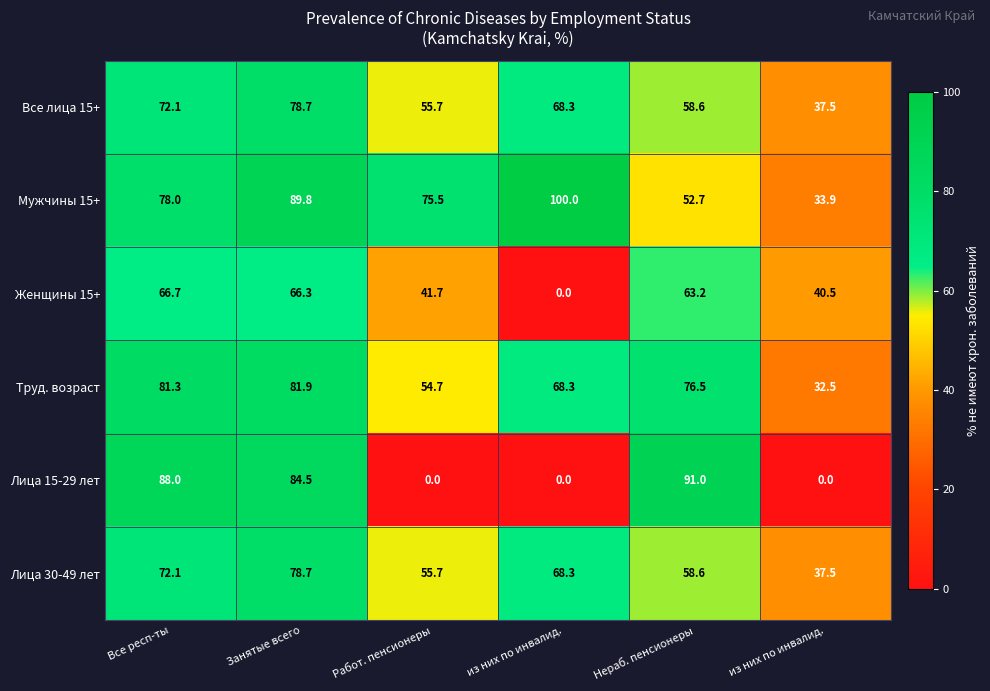

How many categories are shown in the chart?

6